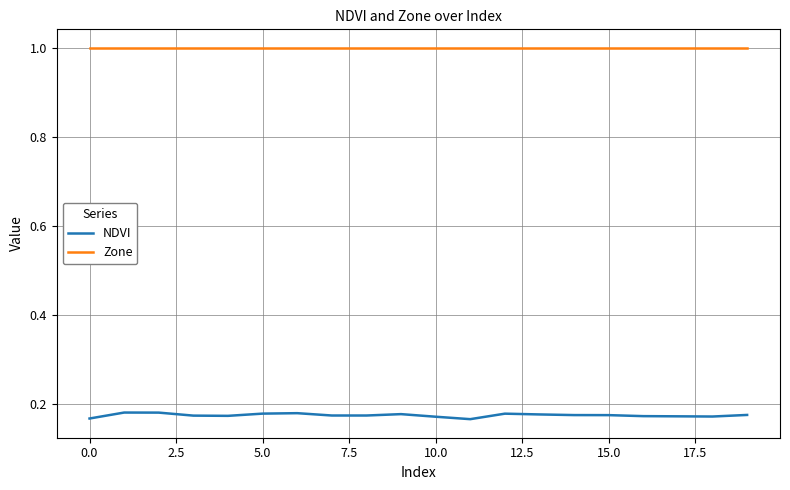

List the series in order of their overall mean, lowest first.

NDVI, Zone